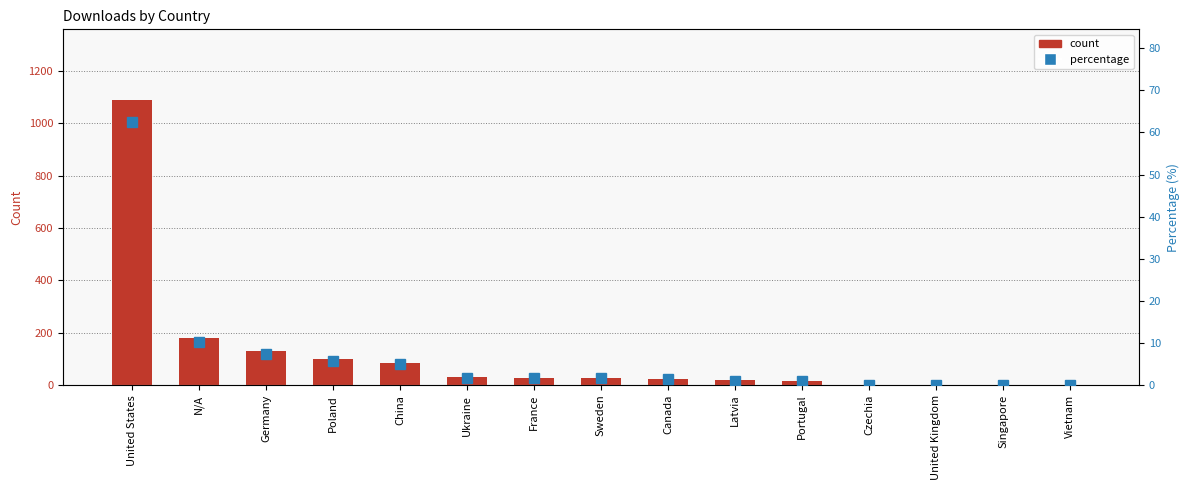

What is the difference between the maximum and minimum values in the percentage series?

62.5